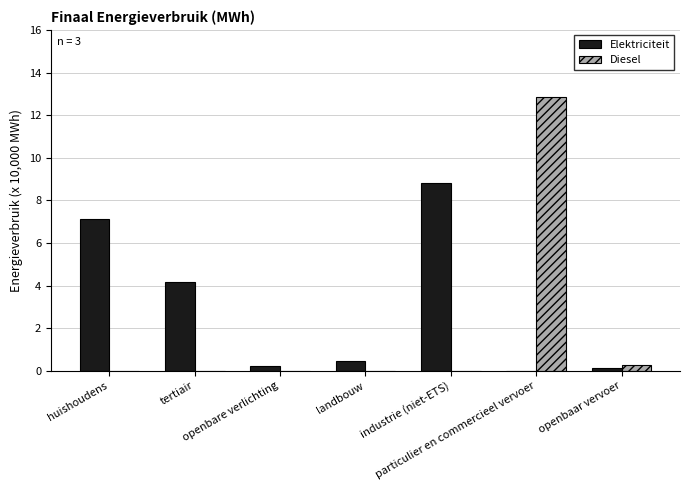

What is the sum of all Diesel values?

13.1